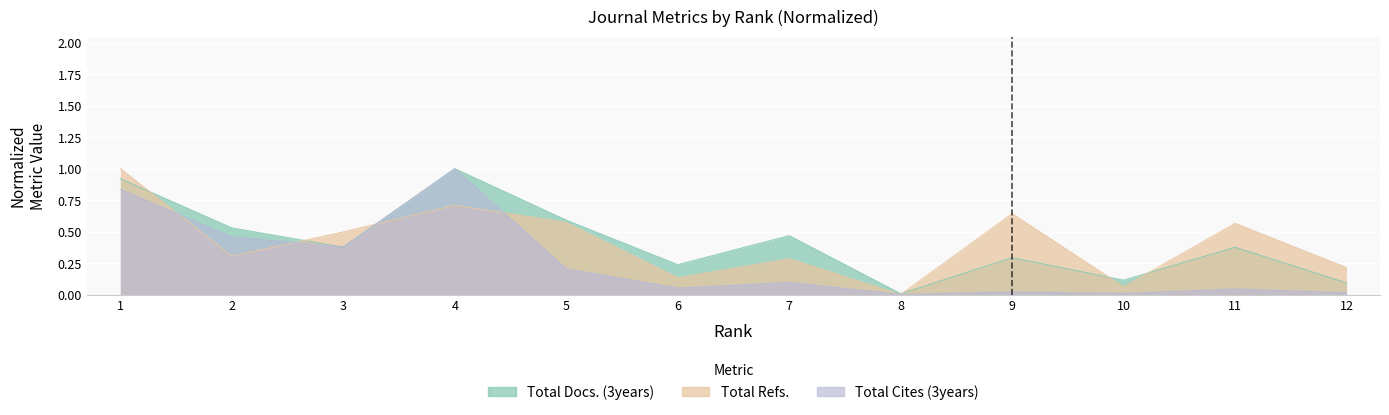

Reading left to right, what are all the values shown in this chart?

Total Docs. (3years): 1=0.9	2=0.5	3=0.4	4=1.0	5=0.6	6=0.2	7=0.5	8=0.0	9=0.3	10=0.1	11=0.4	12=0.1
Total Refs.: 1=1.0	2=0.3	3=0.5	4=0.7	5=0.6	6=0.1	7=0.3	8=0.0	9=0.6	10=0.1	11=0.6	12=0.2
Total Cites (3years): 1=0.8	2=0.5	3=0.4	4=1.0	5=0.2	6=0.1	7=0.1	8=0.0	9=0.0	10=0.0	11=0.0	12=0.0